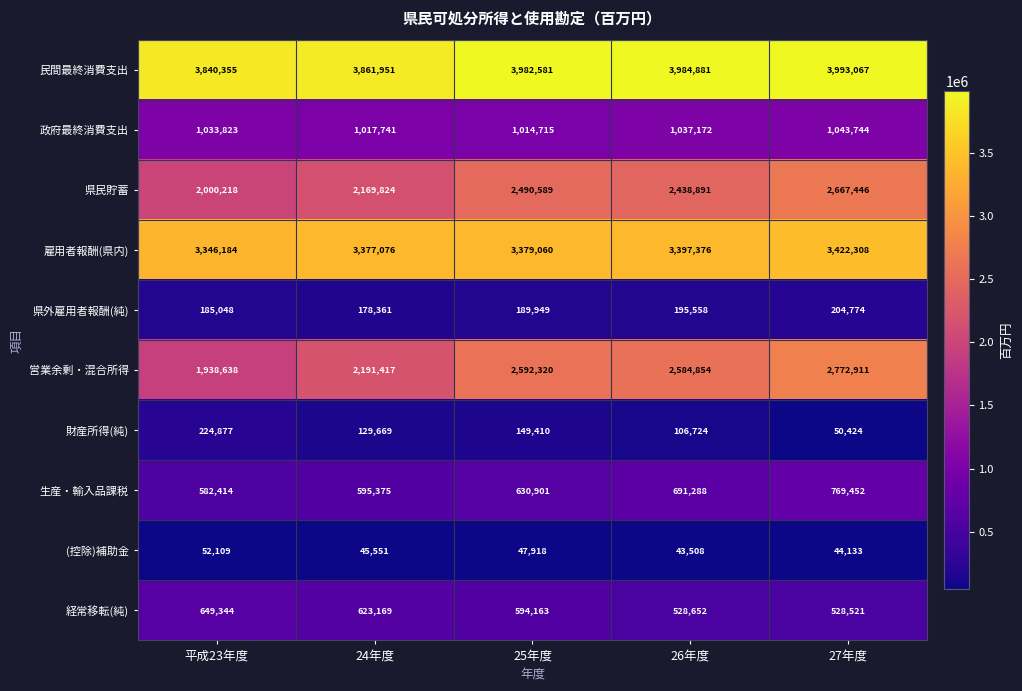

Rank the series by their maximum value, from lowest to highest.

(控除)補助金, 県外雇用者報酬(純), 財産所得(純), 経常移転(純), 生産・輸入品課税, 政府最終消費支出, 県民貯蓄, 営業余剰・混合所得, 雇用者報酬(県内), 民間最終消費支出